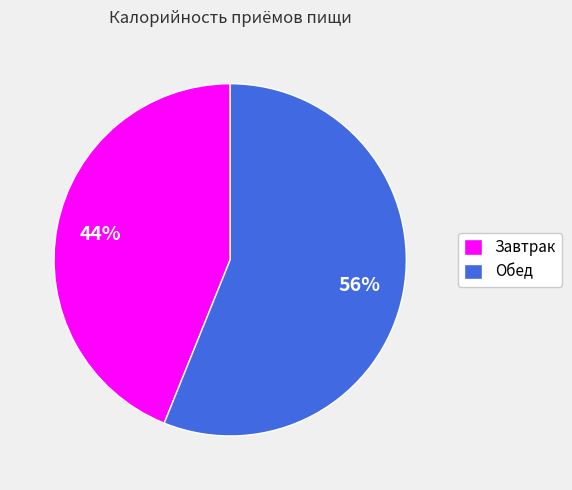

Approximately how many times larger is the value at Обед compared to Завтрак?

1.3